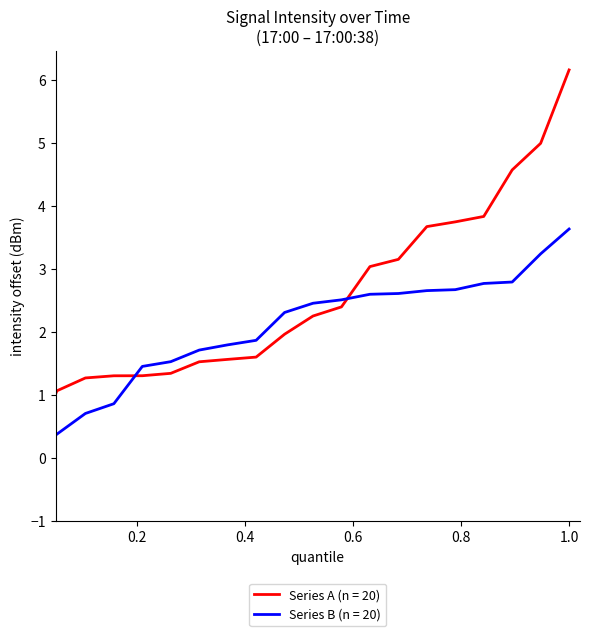

List the series in order of their overall mean, highest first.

Series A (n = 20), Series B (n = 20)